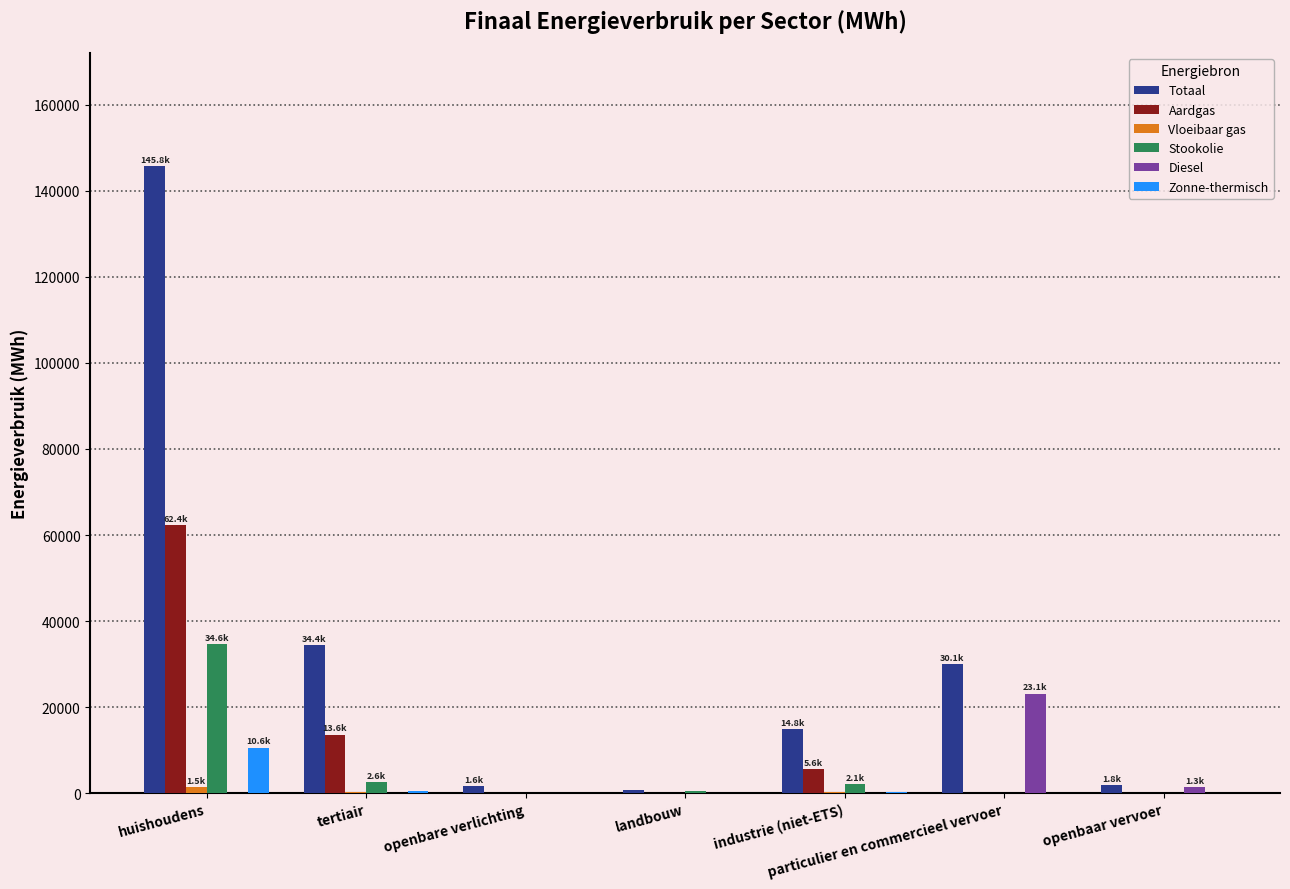

Which series changed the most between huishoudens and particulier en commercieel vervoer?

Totaal